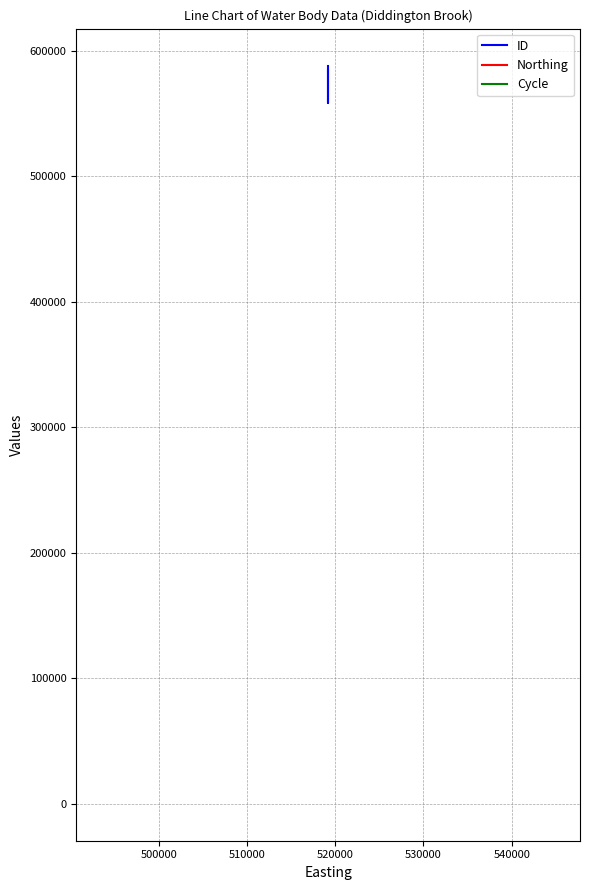

What are all the series names shown in the legend?

ID, Northing, Cycle